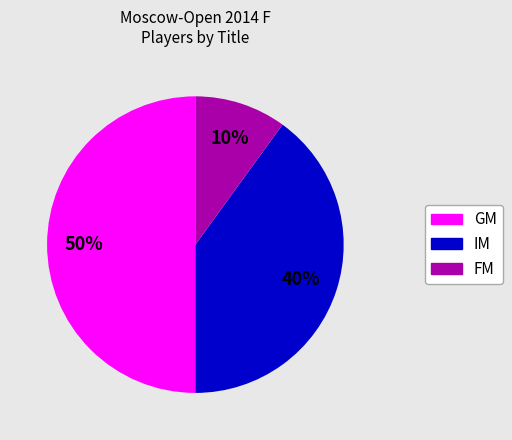

How many slices are in this pie chart?

3